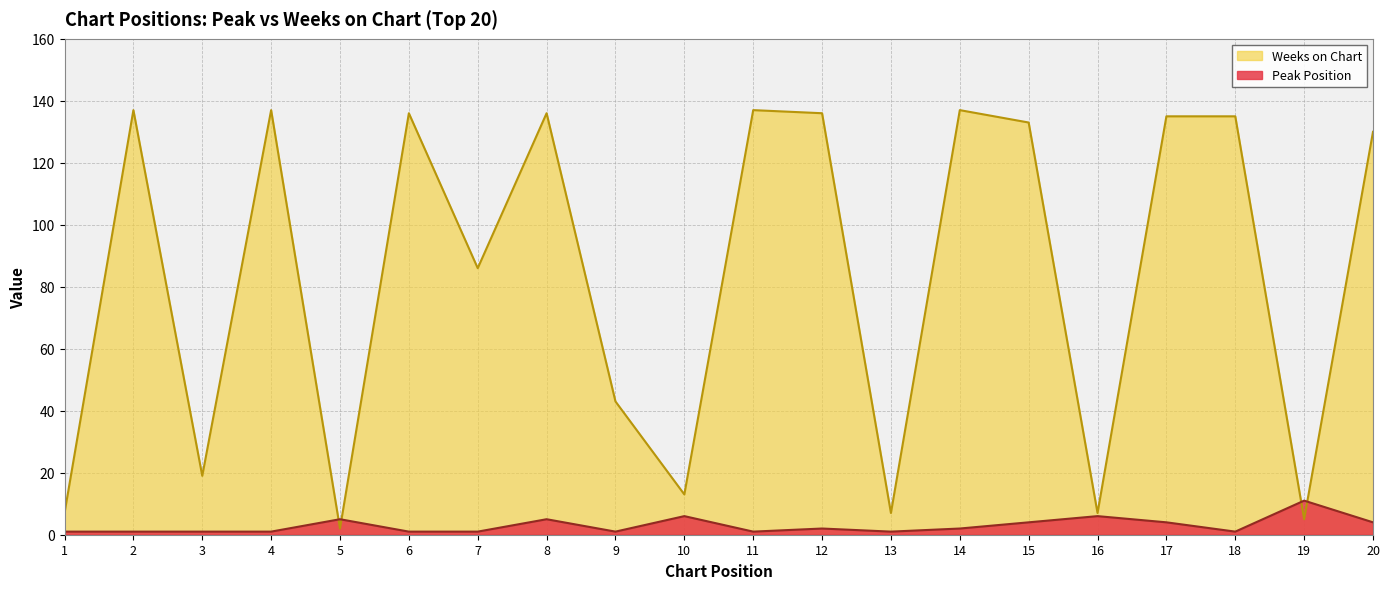

Which series has the largest range (max minus min)?

Weeks on Chart